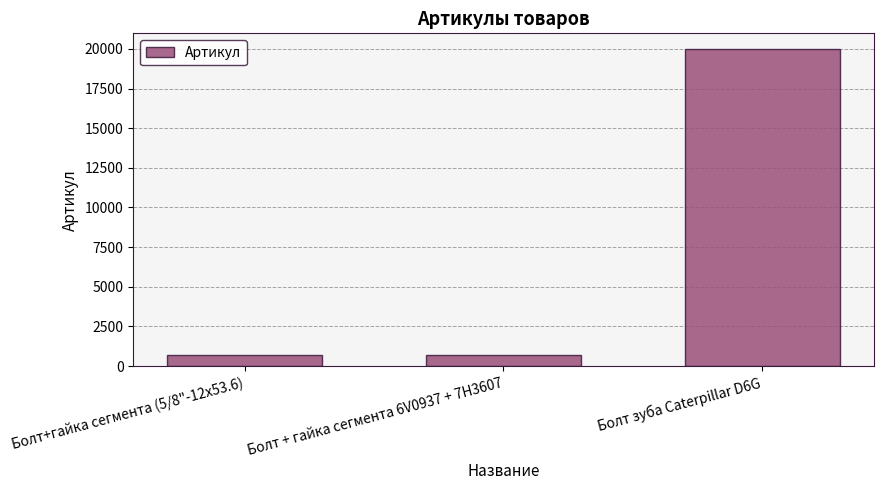

Is it true that the value at Болт+гайка сегмента (5/8"-12х53.6) is 675?

True